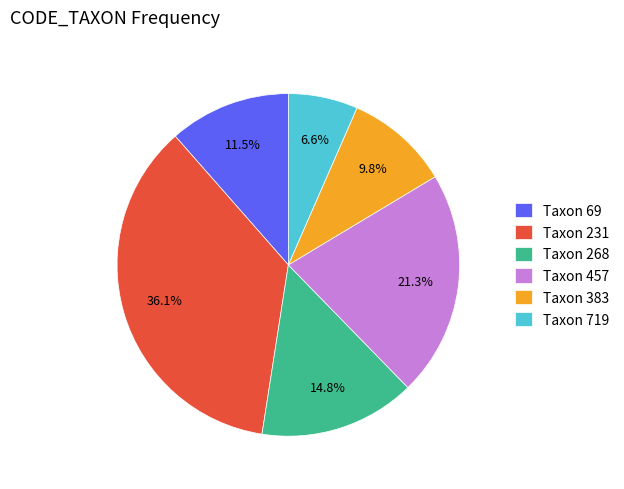

Combined, what portion of the pie is Taxon 231 and Taxon 383?

45.9%